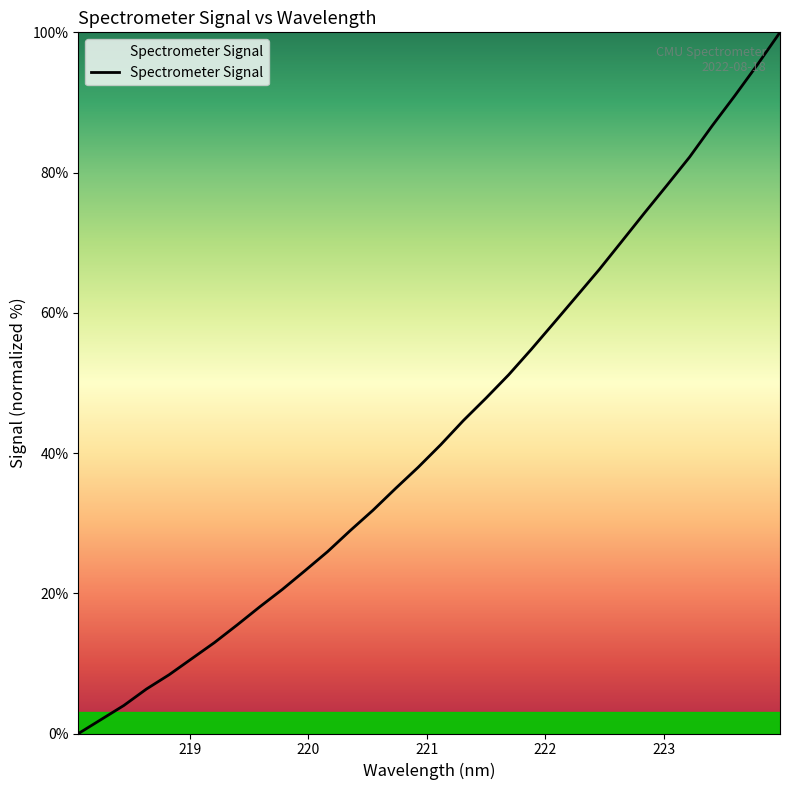

What is the difference between the maximum and minimum values?

100.0